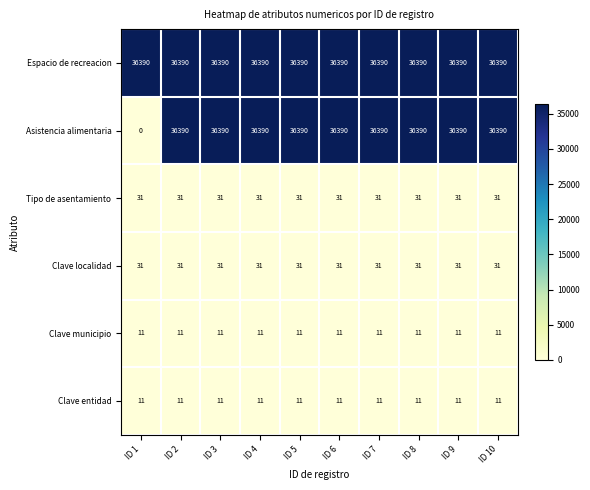

What is the average value of the Clave entidad series?

11